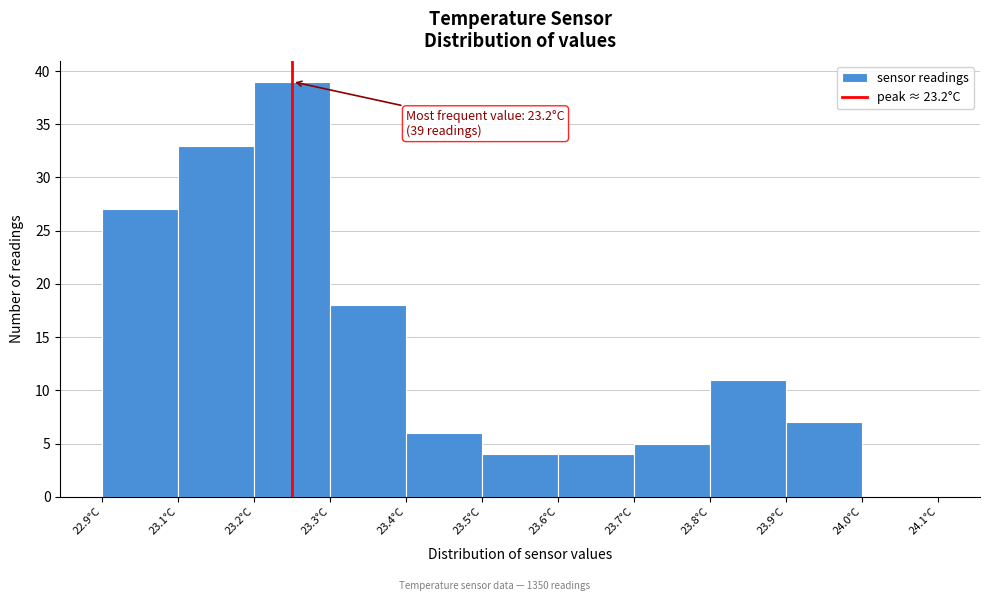

Reading left to right, list all the values displayed in this chart.

22.9°C=27	23.1°C=33	23.2°C=39	23.3°C=18	23.4°C=6	23.5°C=4	23.6°C=4	23.7°C=5	23.8°C=11	23.9°C=7	24.0°C=0